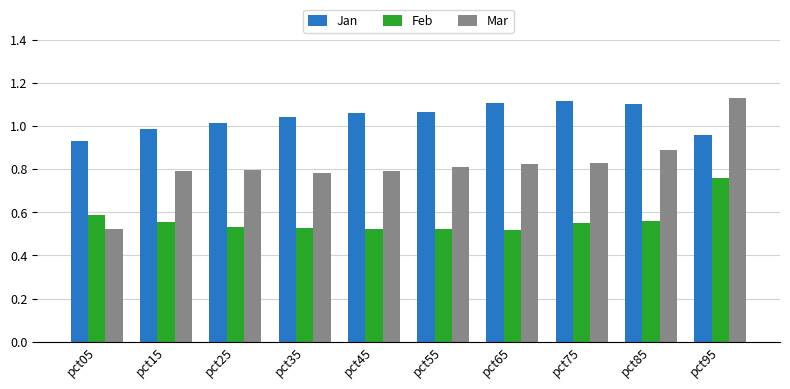

Is the value of Mar at pct35 greater than the value of Feb at pct65?

Yes